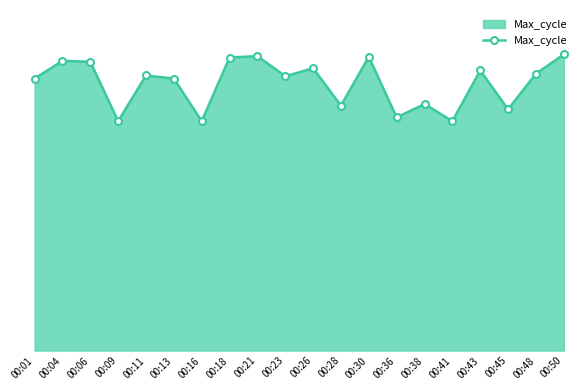

What is the approximate value at 00:04?

134773